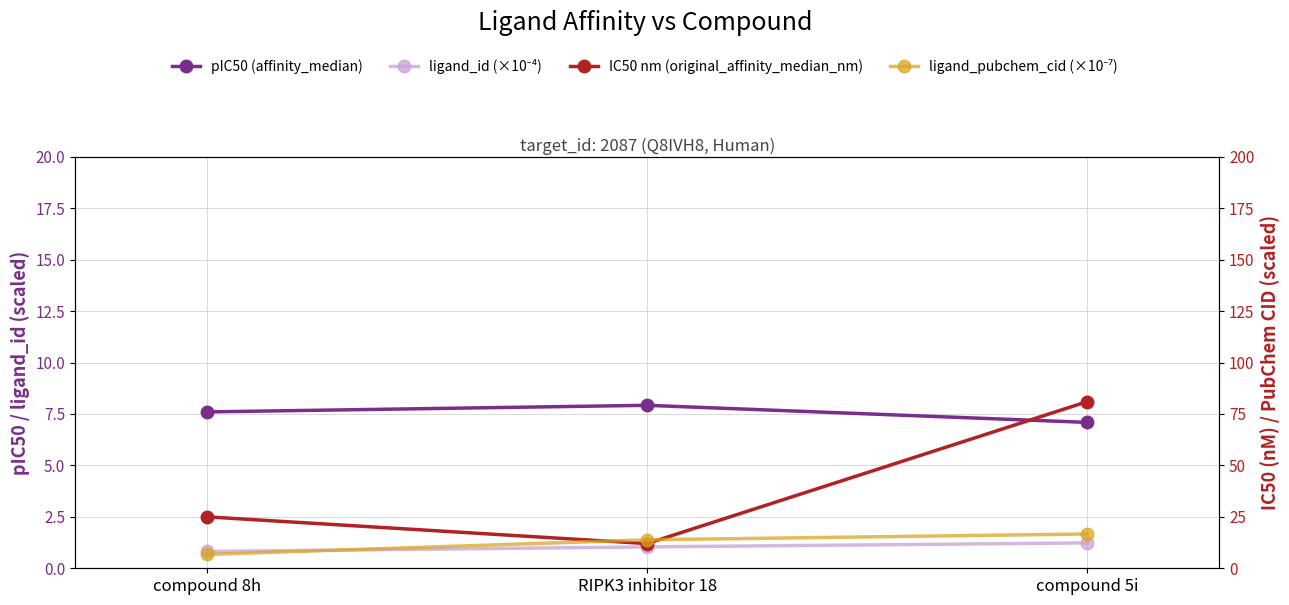

Reading left to right, extract all data points from this chart.

pIC50 (affinity_median): compound 8h=7.6	RIPK3 inhibitor 18=7.9	compound 5i=7.1
ligand_id (×10⁻⁴): compound 8h=0.8	RIPK3 inhibitor 18=1.0	compound 5i=1.2
IC50 nm (original_affinity_median_nm): compound 8h=25.0	RIPK3 inhibitor 18=12.0	compound 5i=81.0
ligand_pubchem_cid (×10⁻⁷): compound 8h=6.7	RIPK3 inhibitor 18=13.8	compound 5i=16.7